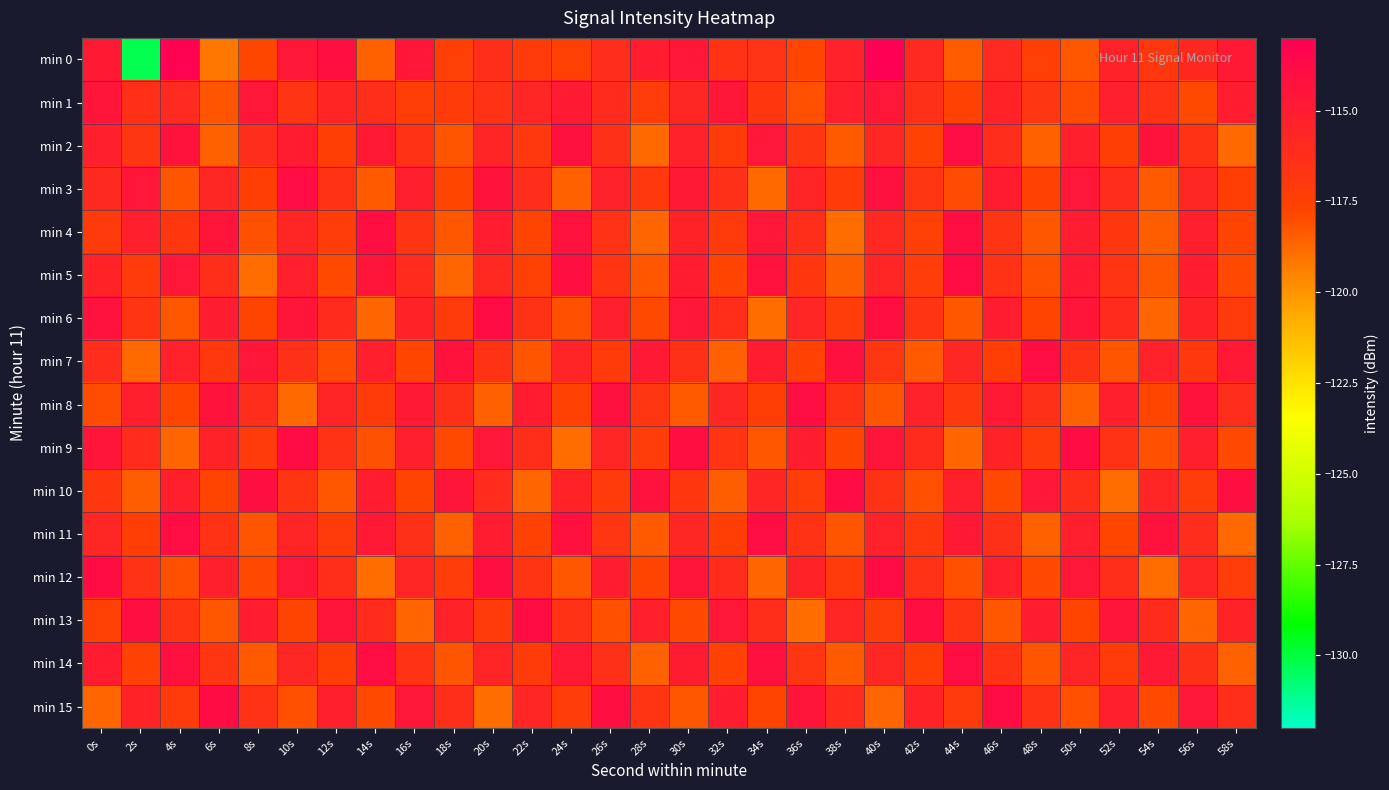

At 40s, list the series in order from largest to smallest.

min 0, min 12, min 6, min 3, min 9, min 1, min 11, min 5, min 2, min 14, min 4, min 10, min 7, min 13, min 8, min 15